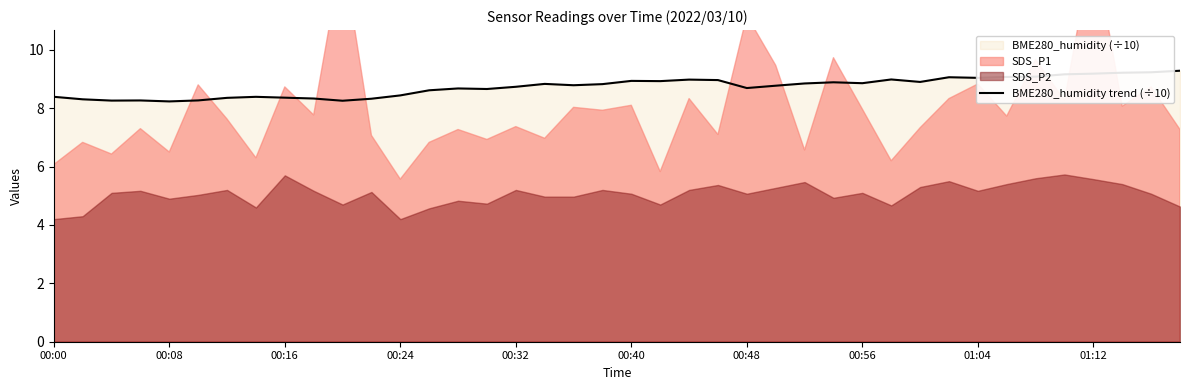

Reading right to left, what are all the values shown in this chart?

9.3	9.2	9.2	9.2	9.2	9.1	9.1	9.0	9.1	8.9	9.0	8.9	8.9	8.8	8.8	8.7	9.0	9.0	8.9	8.9	8.8	8.8	8.8	8.7	8.7	8.7	8.6	8.4	8.3	8.3	8.3	8.4	8.4	8.4	8.3	8.2	8.3	8.3	8.3	8.4